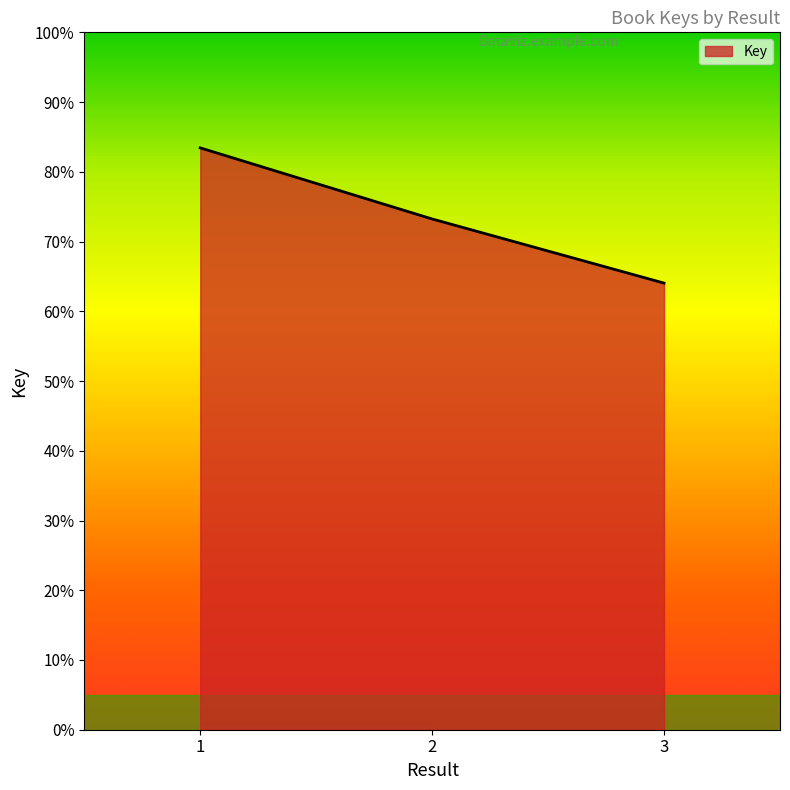

What is the change in value from 1 to 3?

-19.4